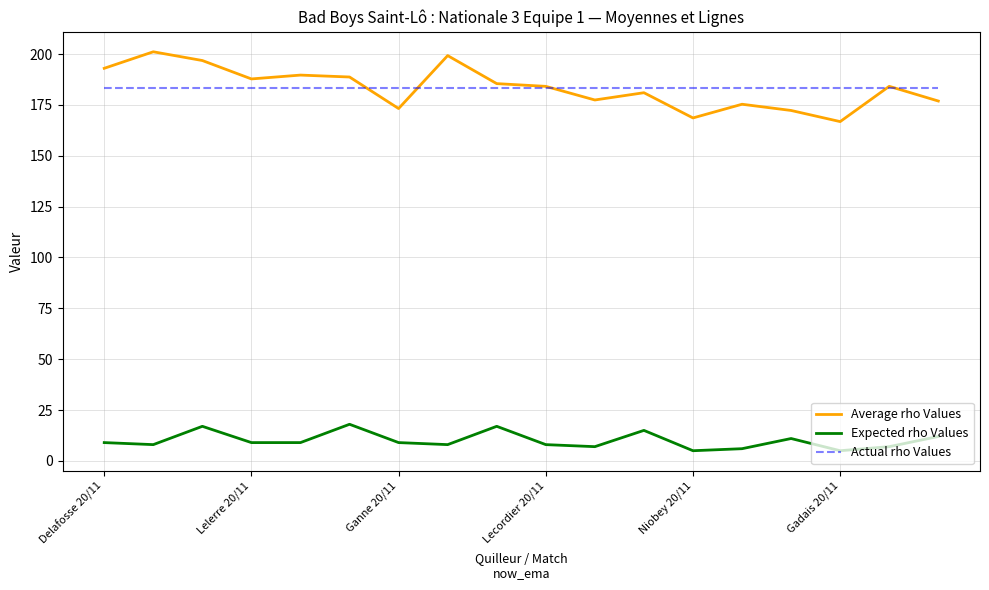

Which series has the widest spread of values?

Average rho Values